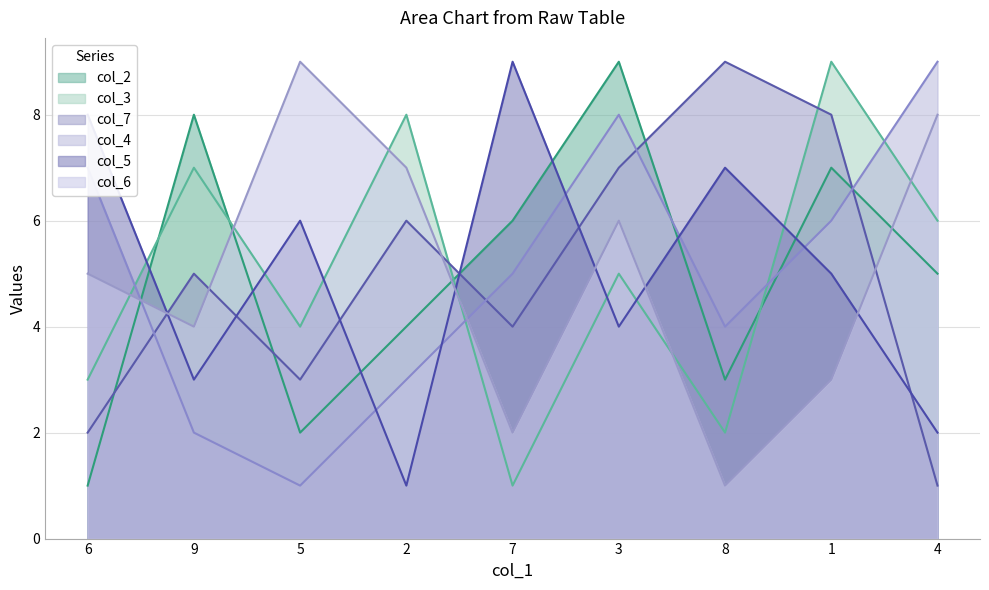

Which has a higher value, 6 or 7?

7